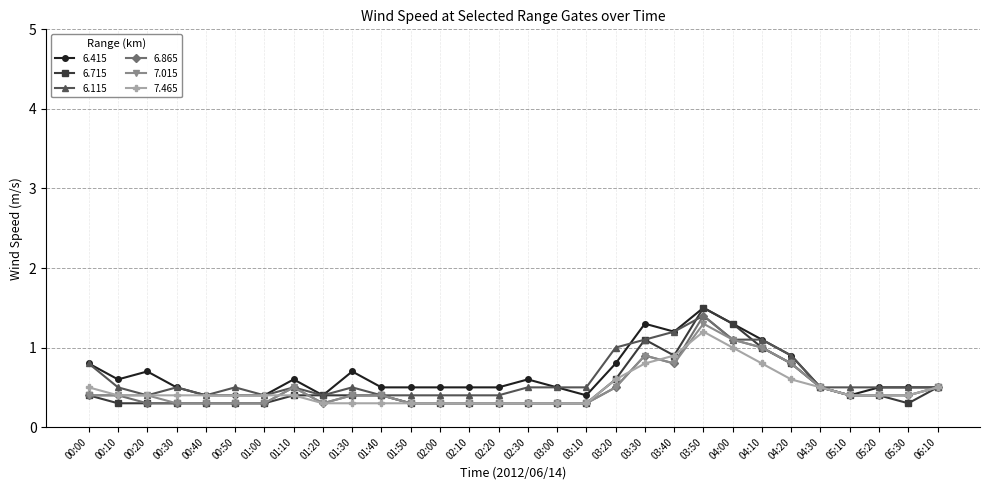

What is the difference between the highest and lowest values at 00:10?

0.3